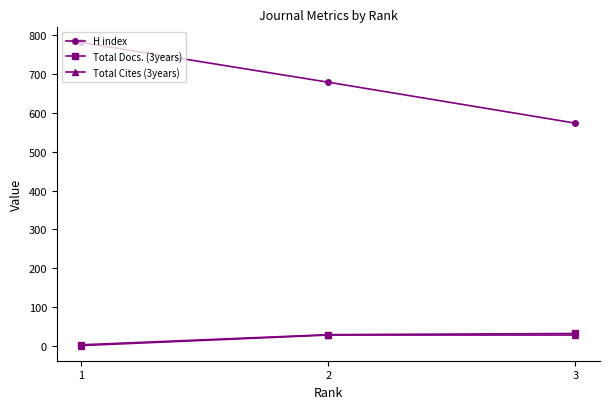

List the labels in order of H index value, largest first.

1, 2, 3